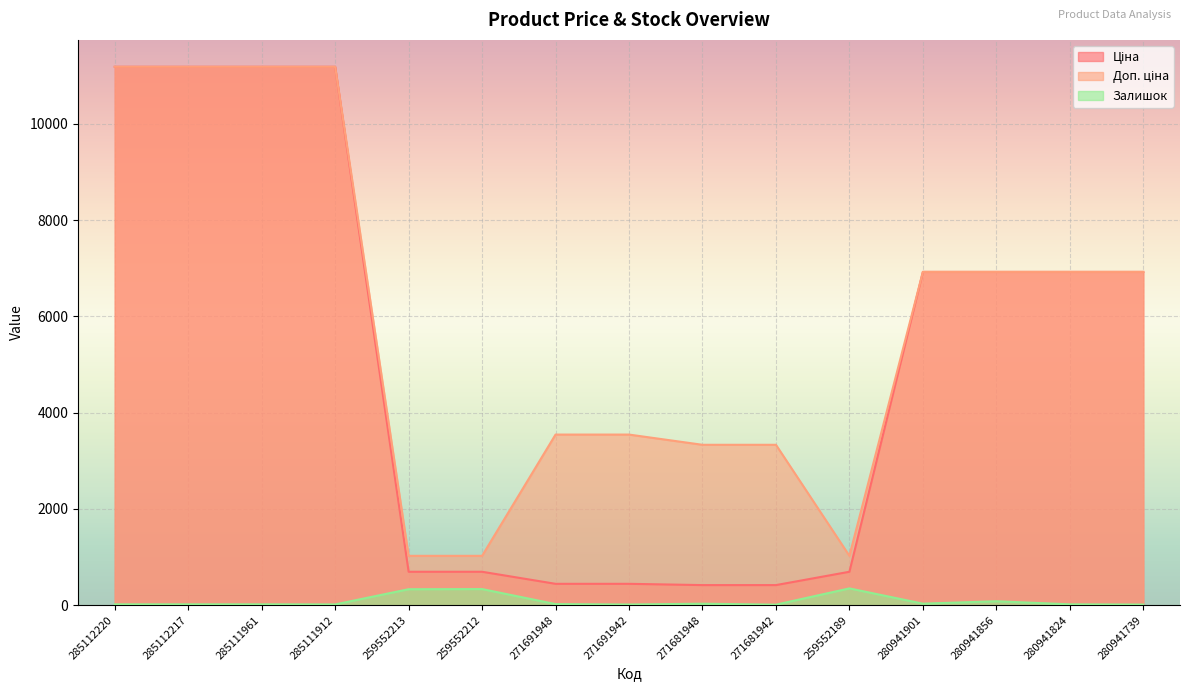

At which category does the chart reach its peak across all series?

285112220